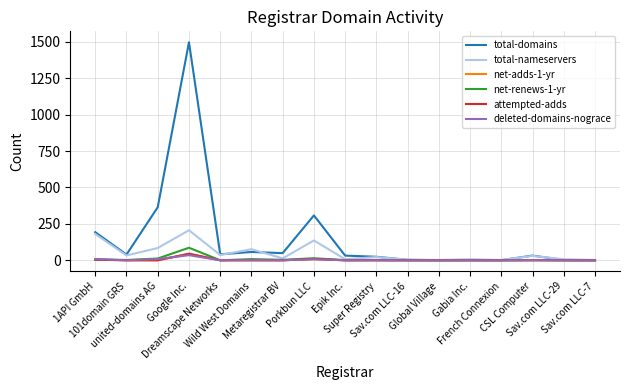

In net-adds-1-yr, how many points are higher than both neighbors (excluding endpoints)?

2